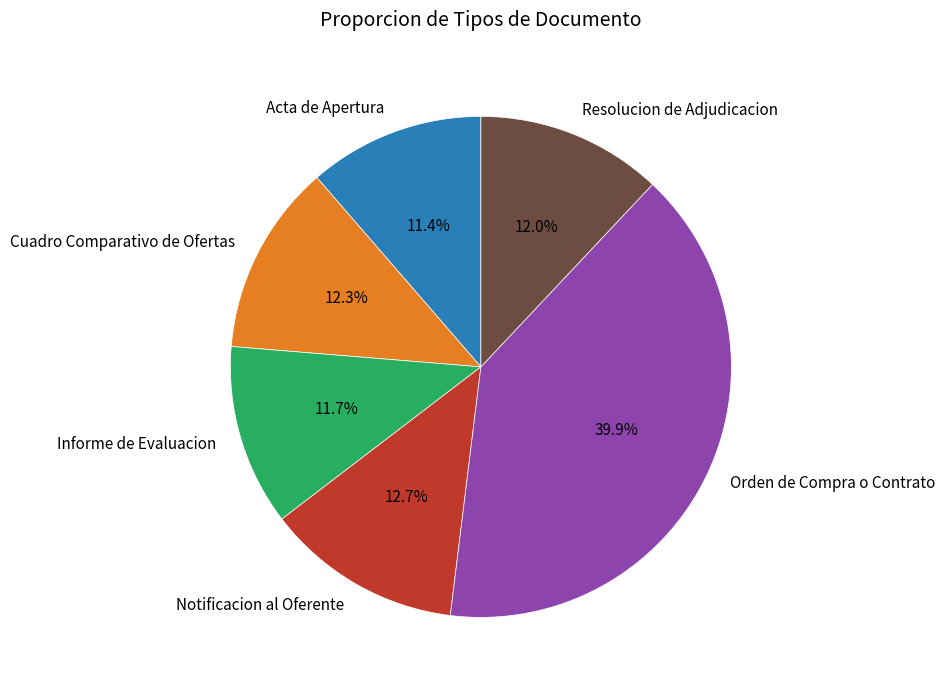

To the nearest percent, what is the combined percentage of Notificacion al Oferente and Informe de Evaluacion?

24%